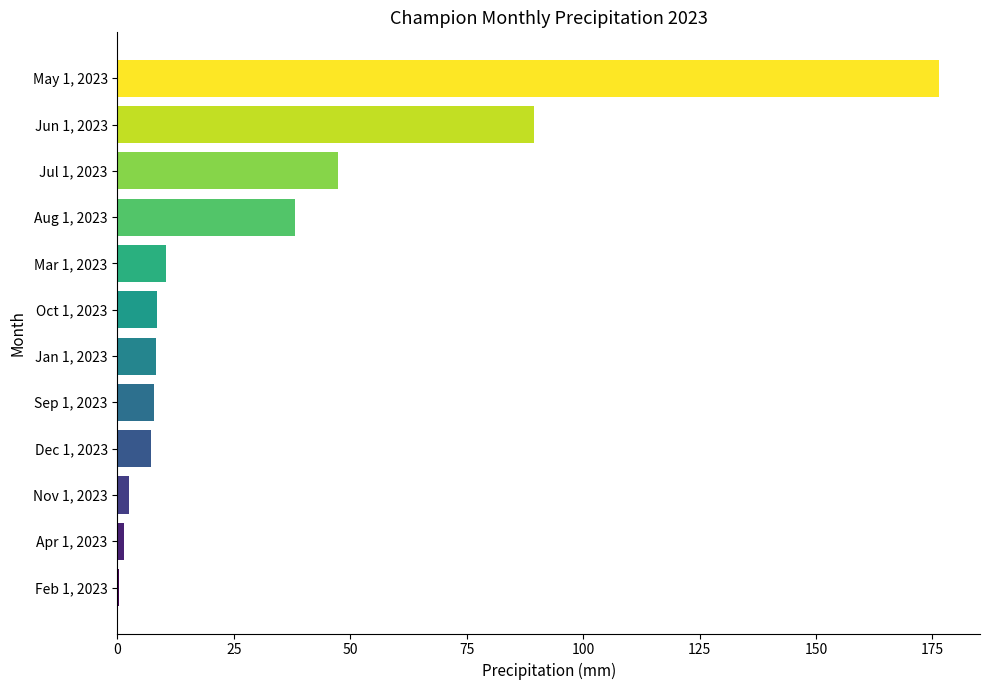

Between May 1, 2023 and Jan 1, 2023, which is larger?

May 1, 2023